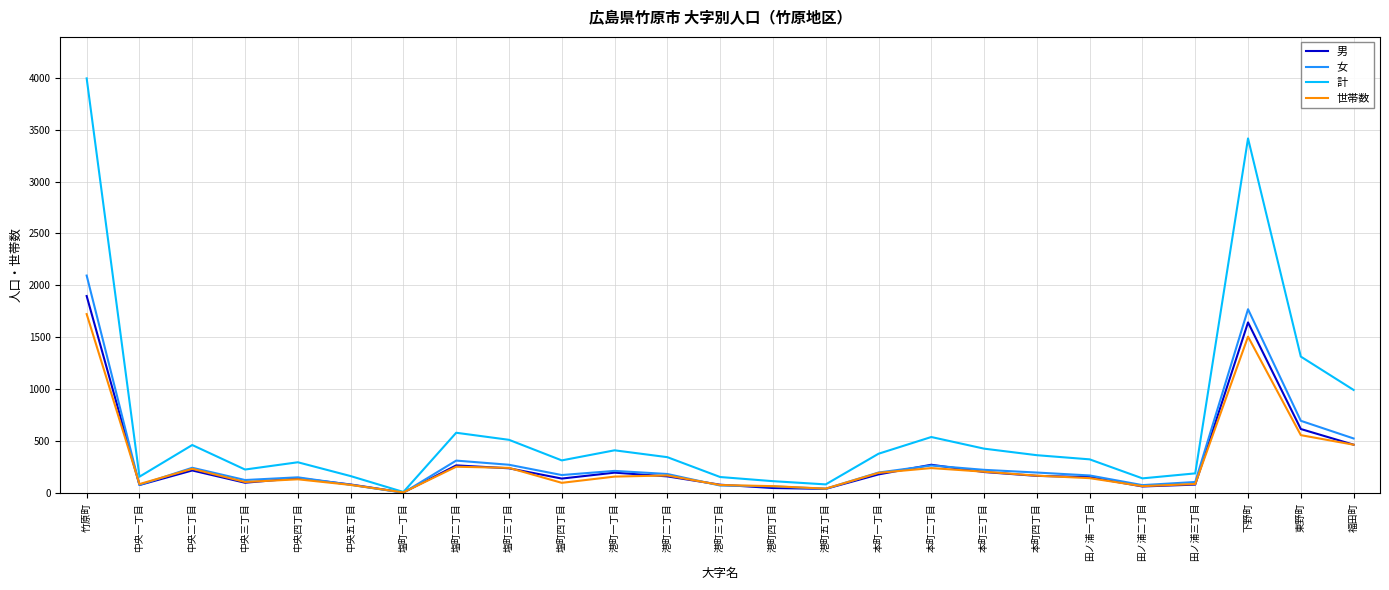

What are all the series names shown in the legend?

男, 女, 計, 世帯数